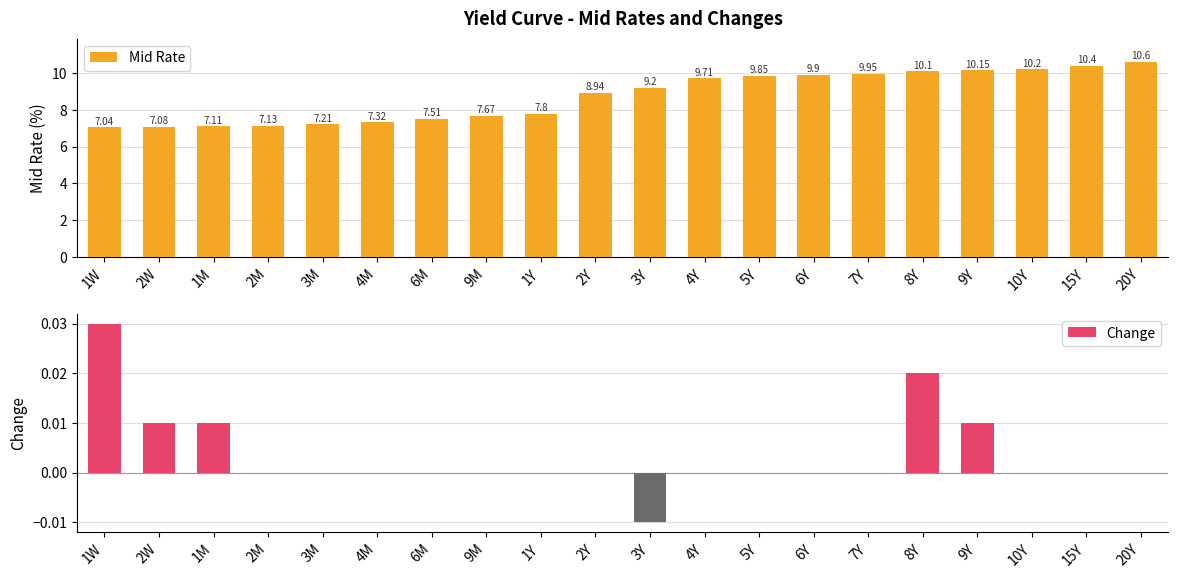

What is the label of the 18th bar from the left?

10Y